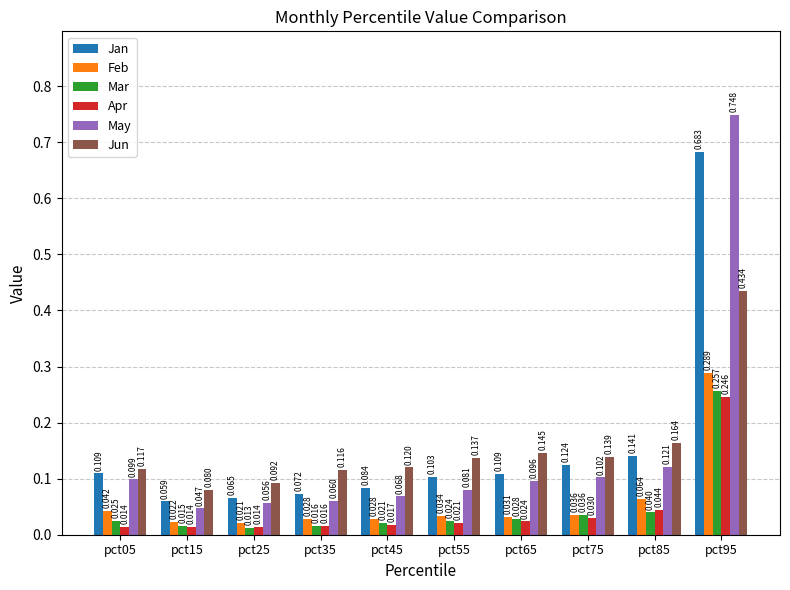

Which series has the largest total across all categories?

Jan